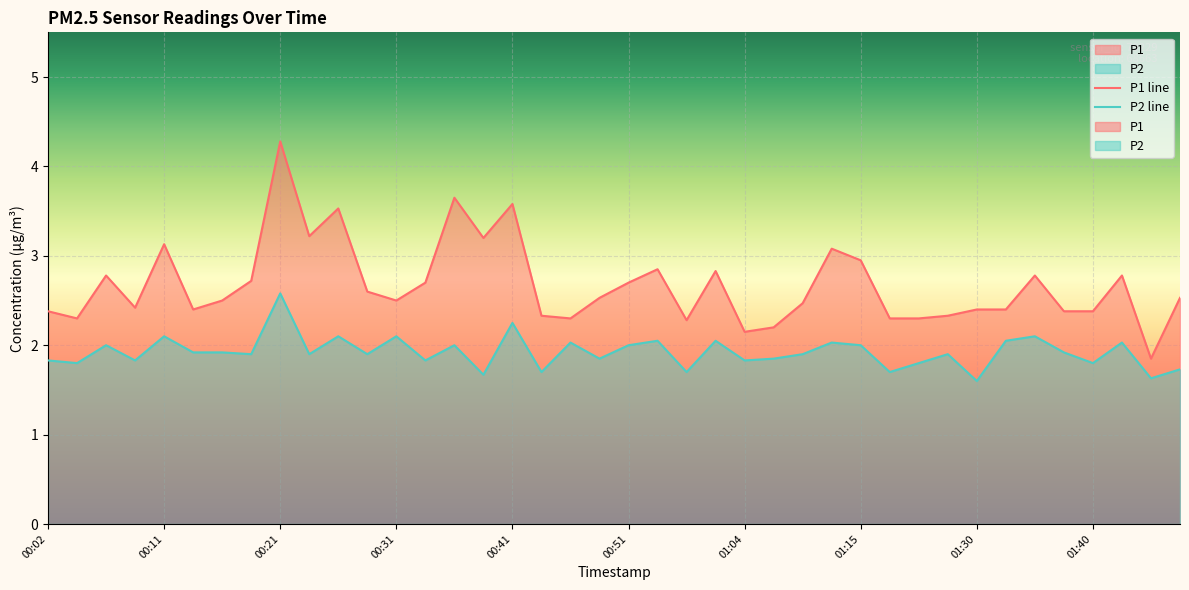

Which series has the largest range (max minus min)?

P1 line